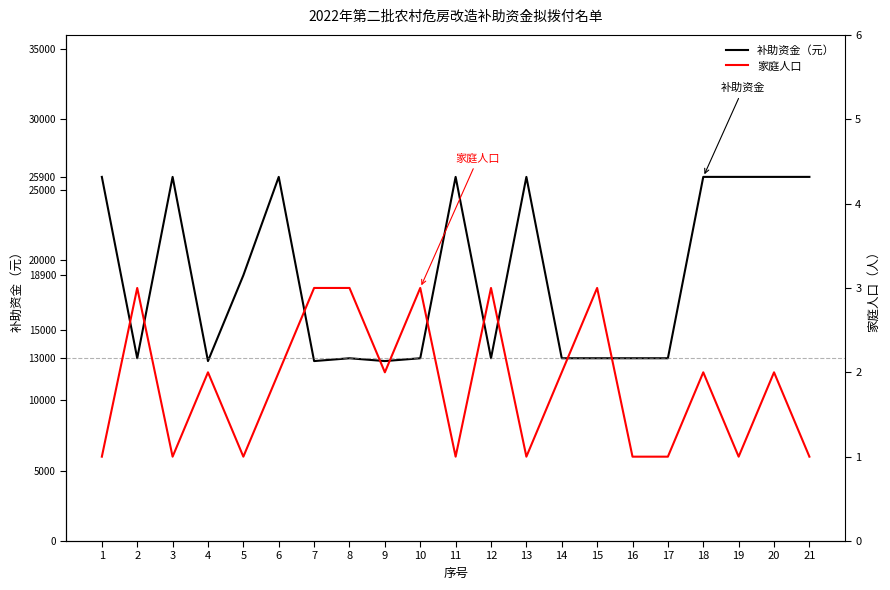

Rank the series by their maximum value, from highest to lowest.

补助资金（元）, 家庭人口